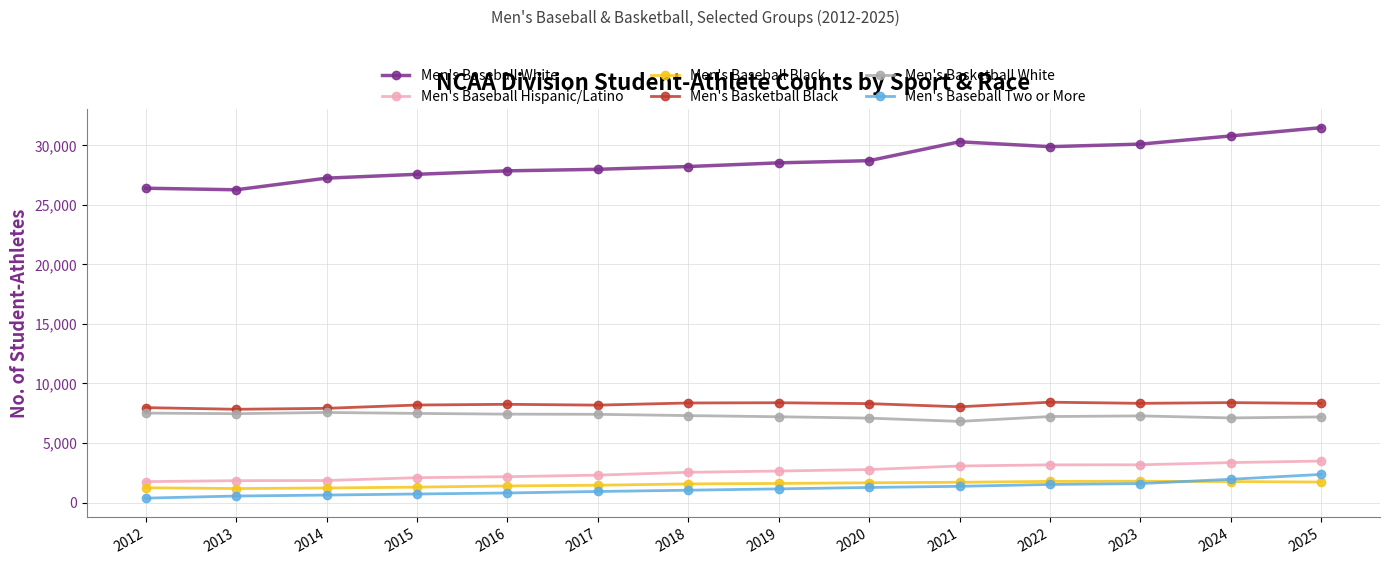

True or false: Men's Baseball Black and Men's Baseball White intersect in this chart.

False